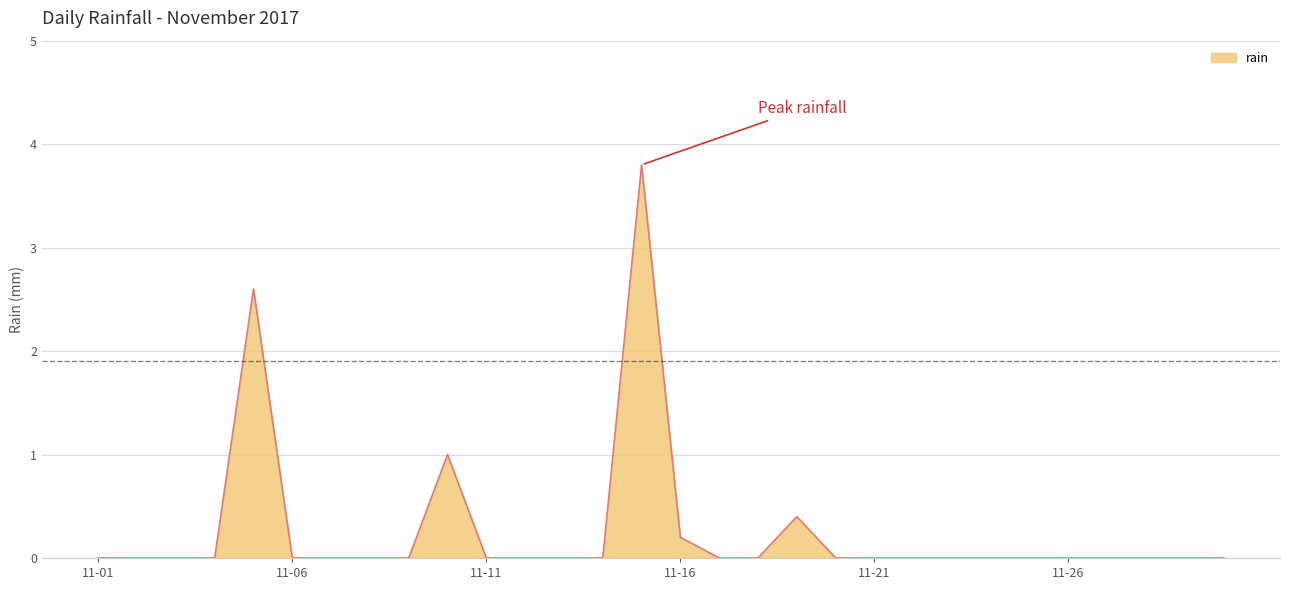

What is the greatest value displayed?

3.8